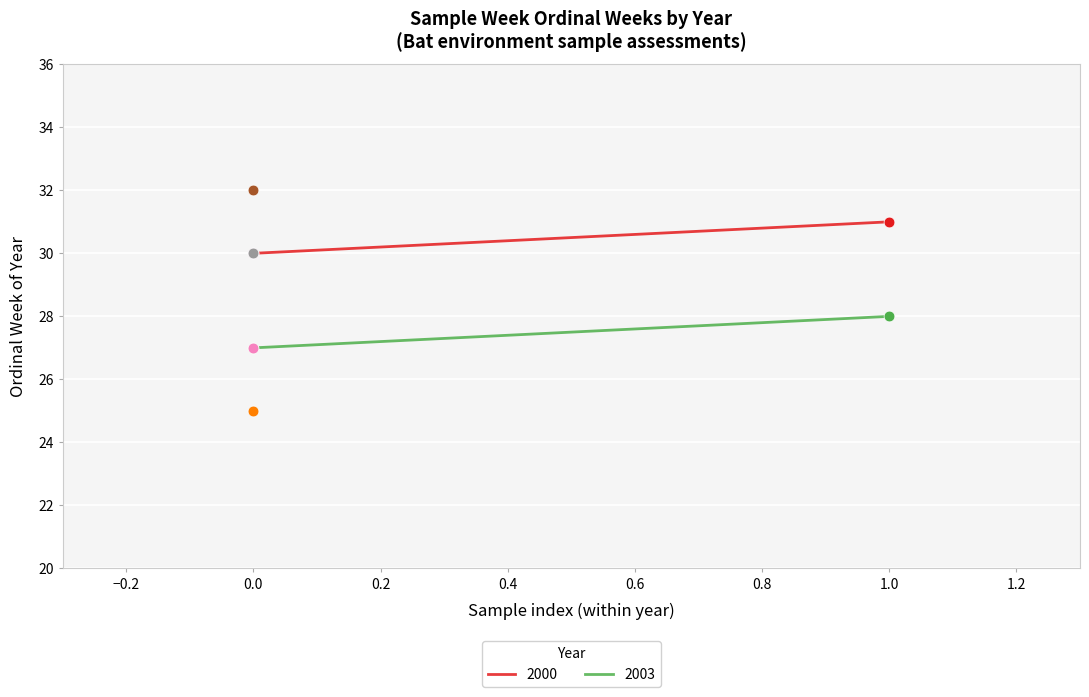

What is the change in value from 2000-W30 to 2007-W27?

-3